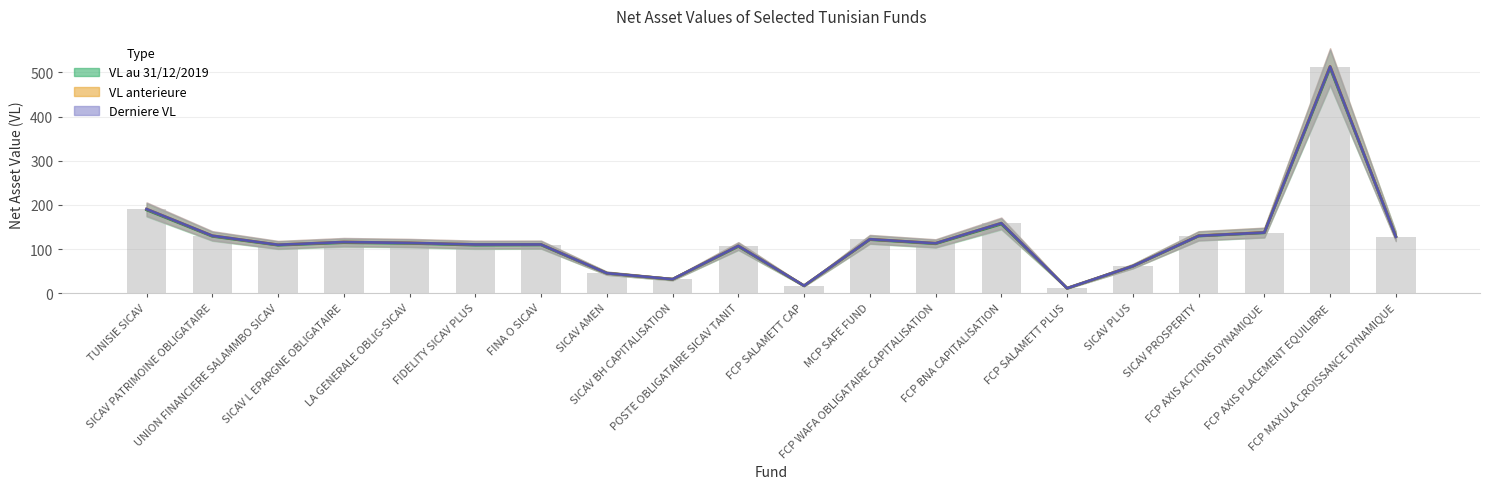

What is the difference between the Derniere VL values at FCP WAFA OBLIGATAIRE CAPITALISATION and TUNISIE SICAV?

77.4